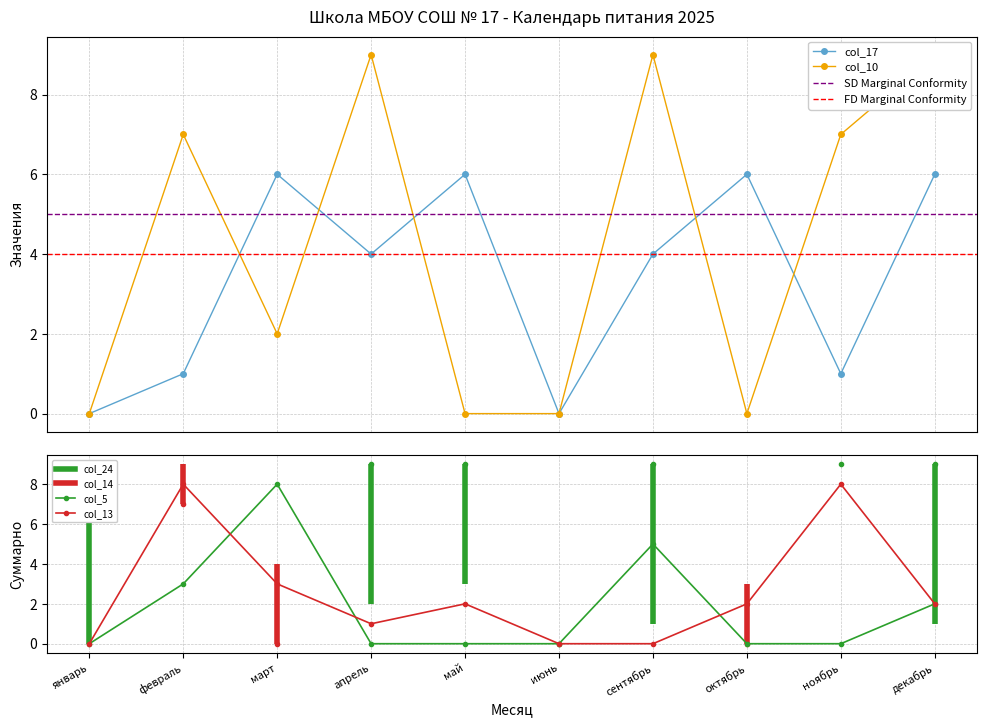

How many data points in col_5 are above 0?

4